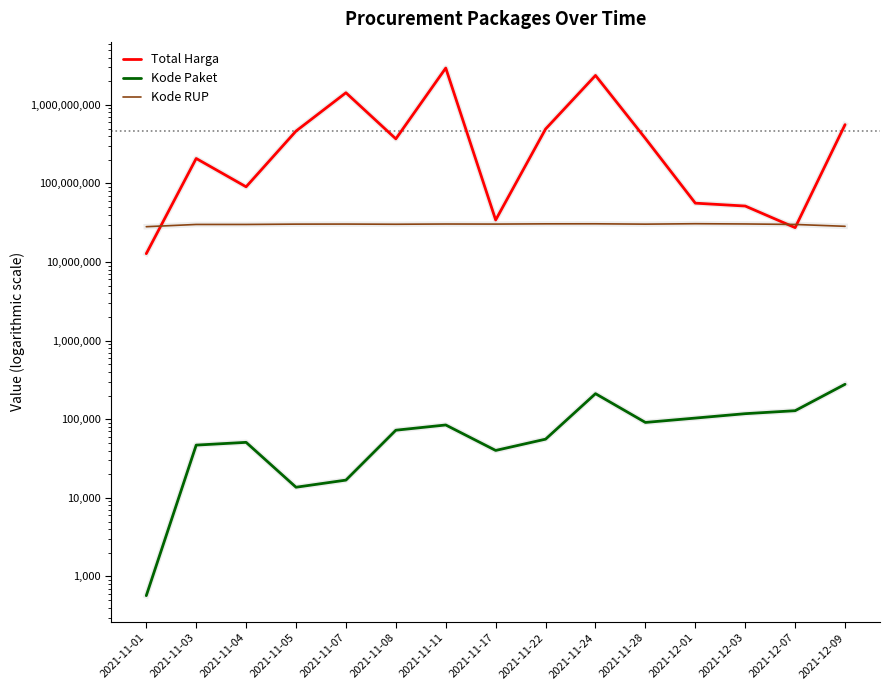

What is the value of the Total Harga point at the 13th from the left?

51601000